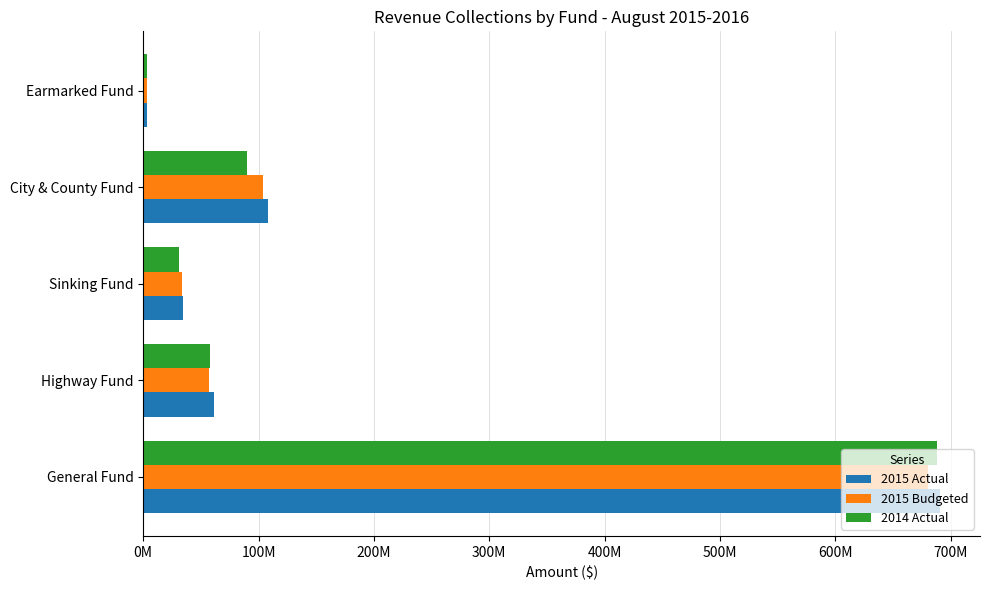

At how many categories does at least one series exceed 353692960?

1